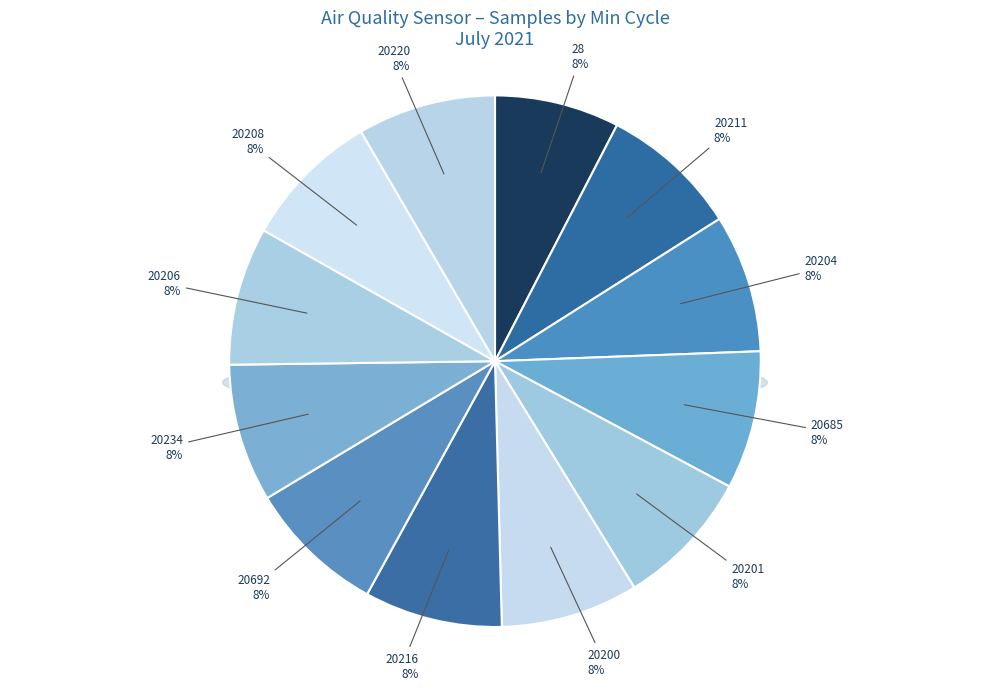

What percentage is the 20234 slice, to the nearest percent?

8%